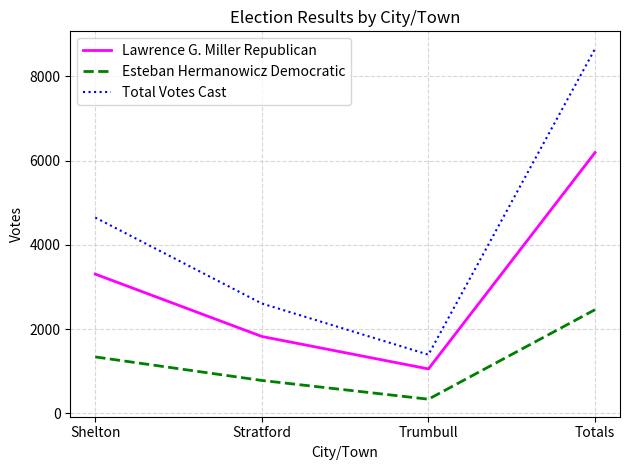

How many Lawrence G. Miller Republican values are between 1827 and 6192?

3